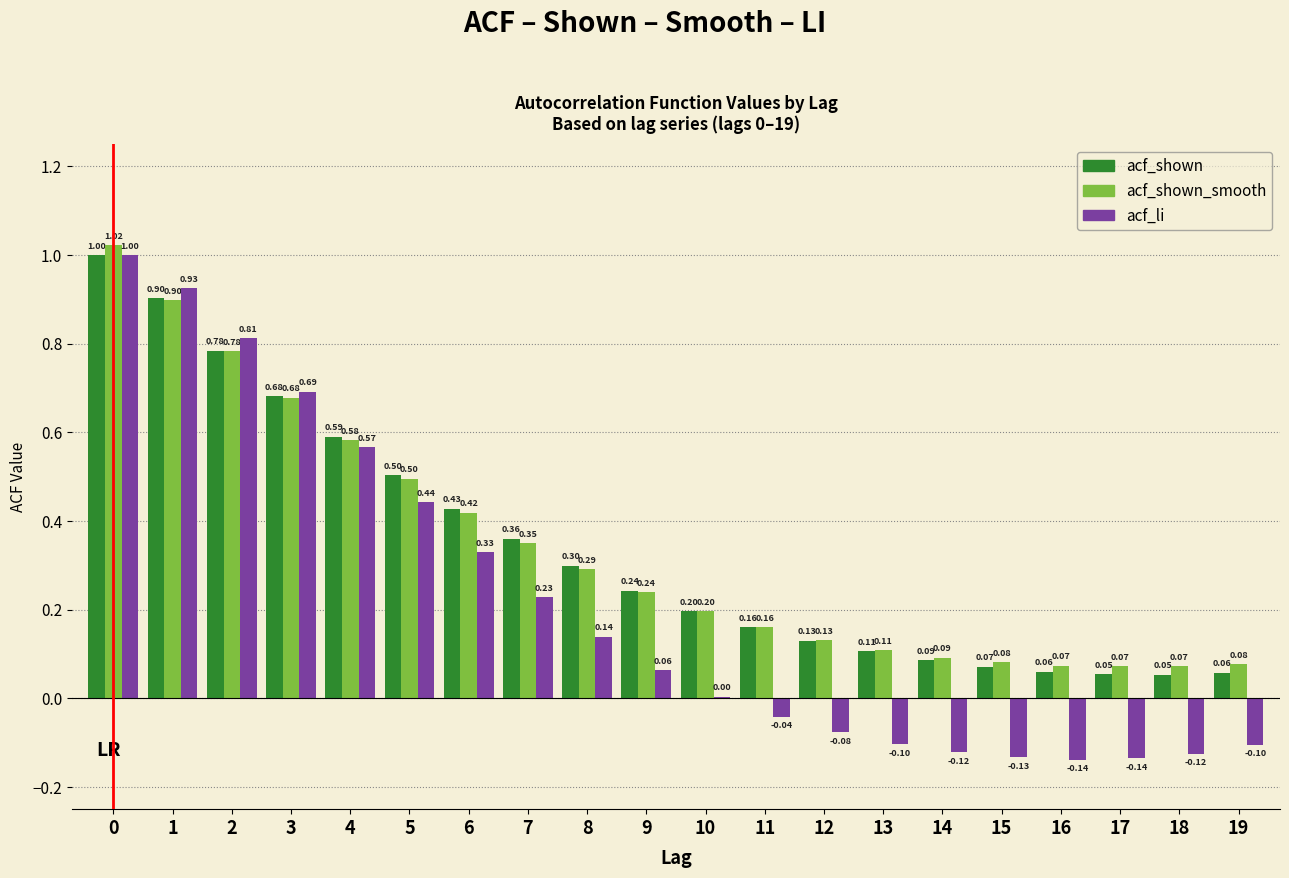

What is the sum of all acf_shown_smooth values?

6.8